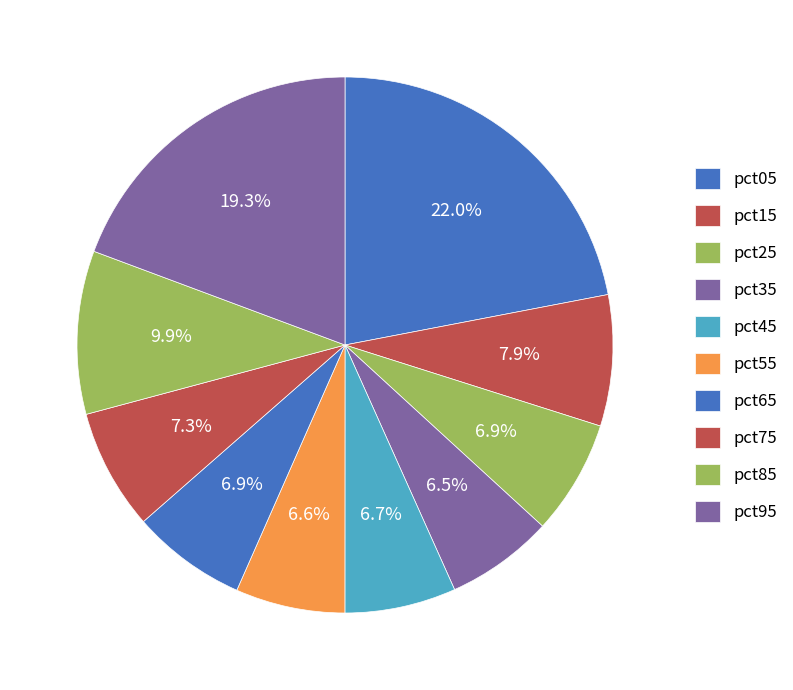

What is the largest slice in the pie chart?

pct05